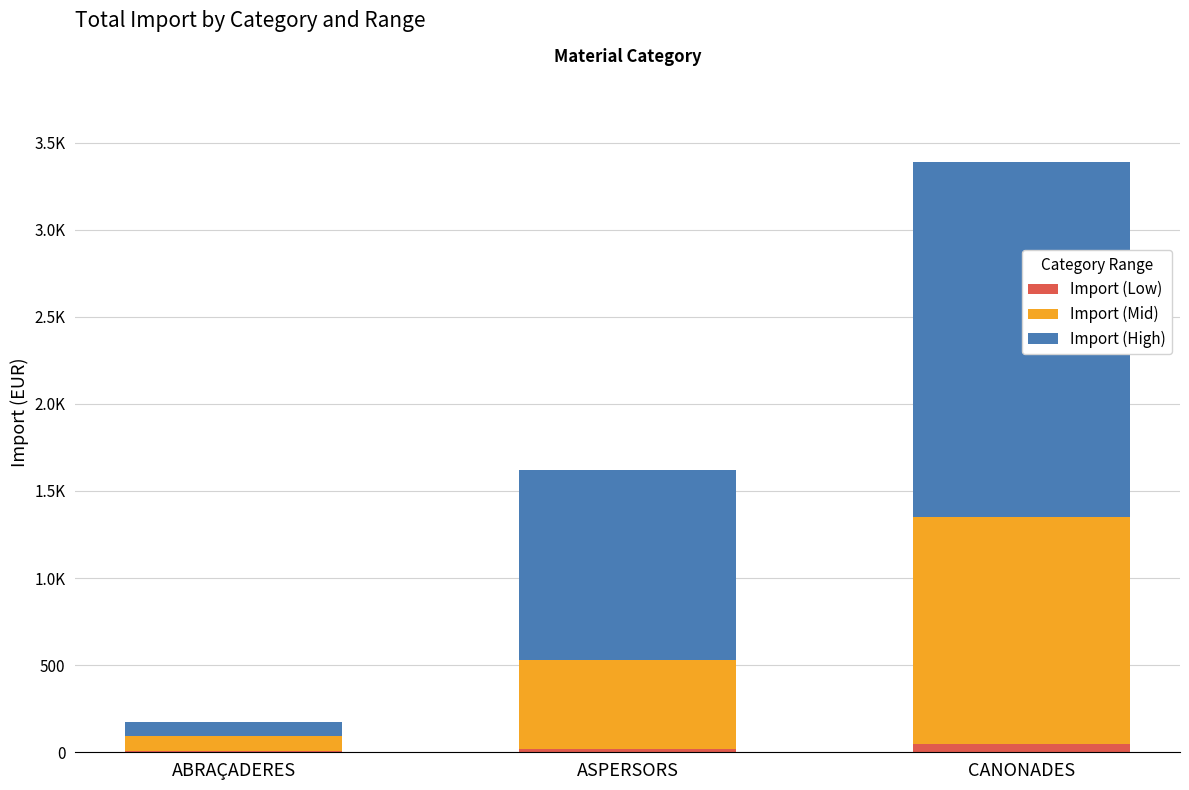

What are all the series names shown in the legend?

Import (Low), Import (Mid), Import (High)